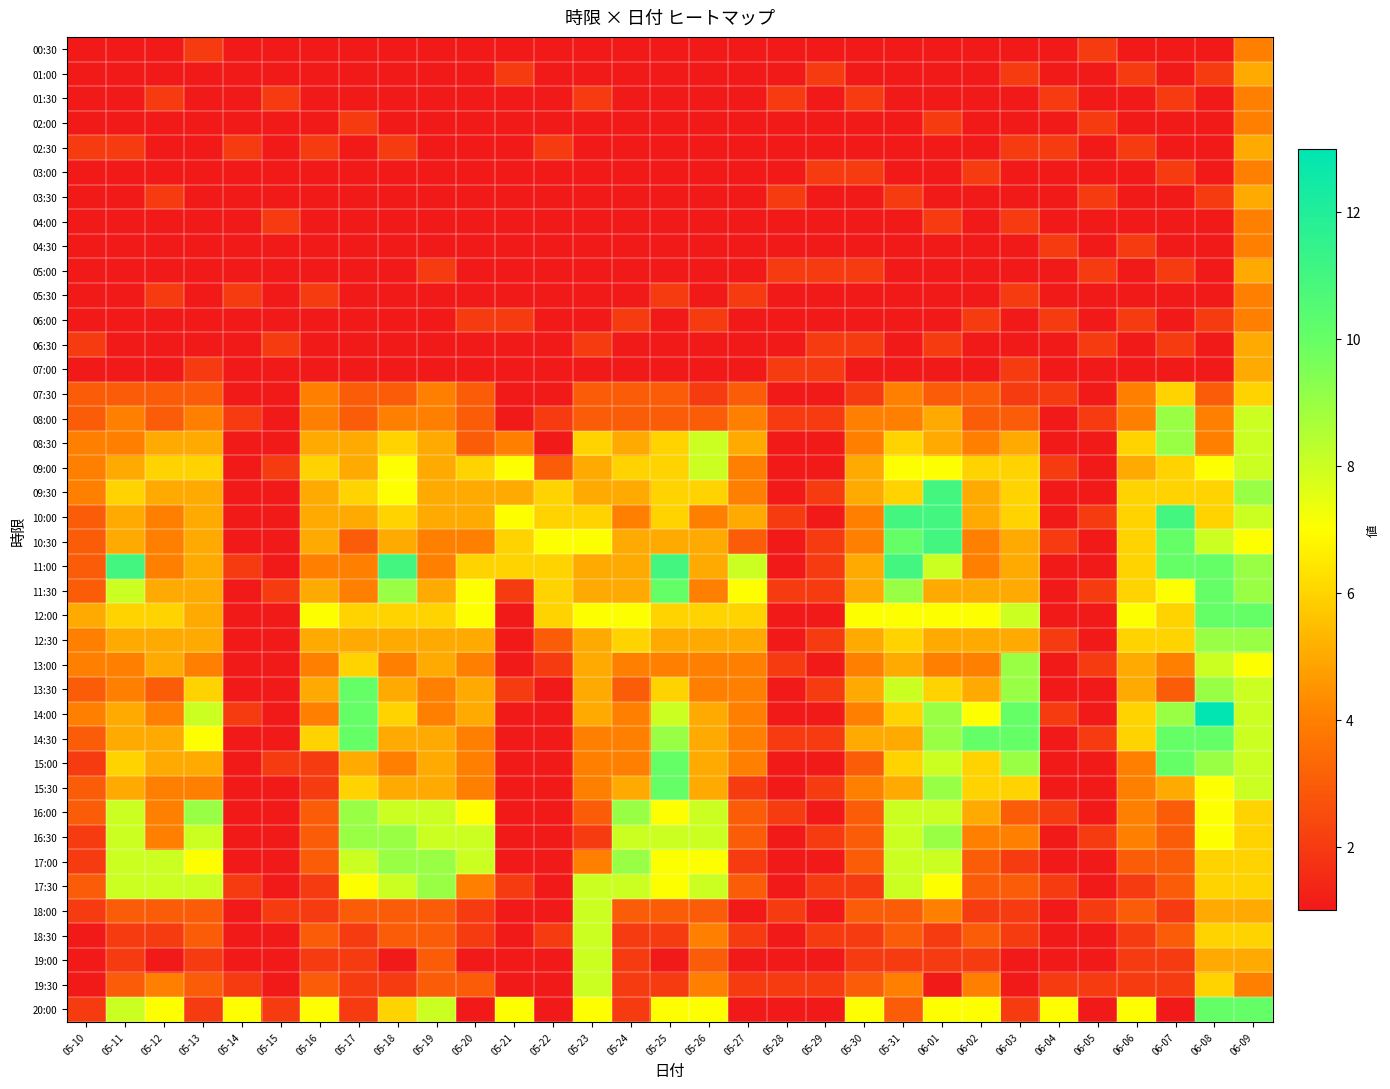

What is the greatest value displayed?

13